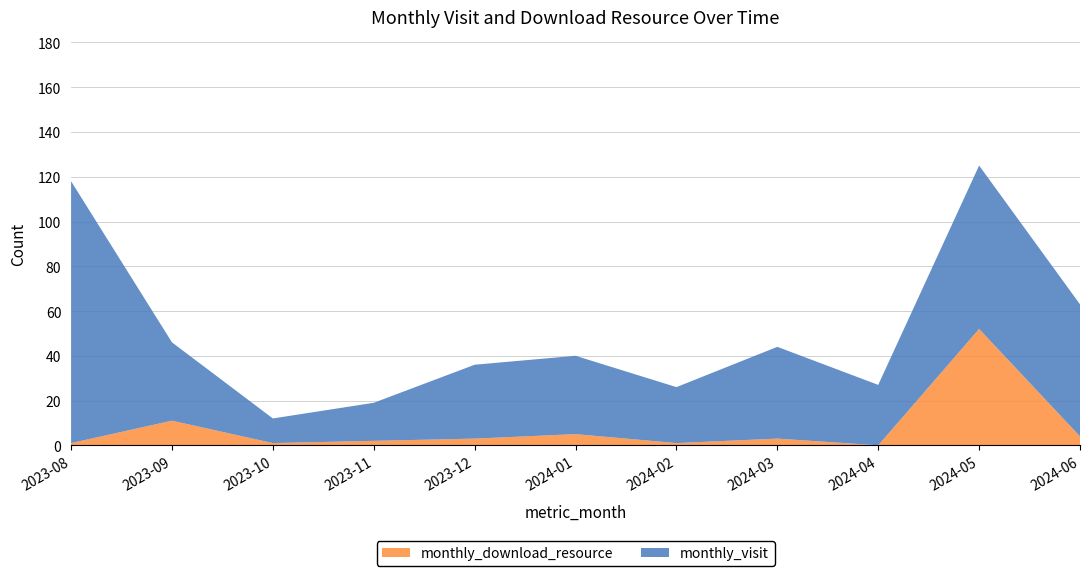

Reading left to right, what are all the values shown in this chart?

monthly_visit: 117	35	11	17	33	35	25	41	27	73	59
monthly_download_resource: 1	11	1	2	3	5	1	3	0	52	4